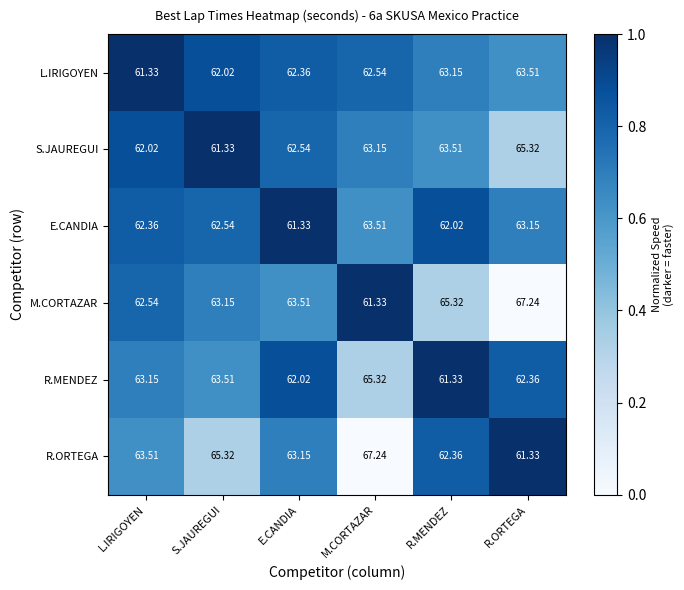

What is the difference between the highest and lowest values at E.CANDIA?

2.2